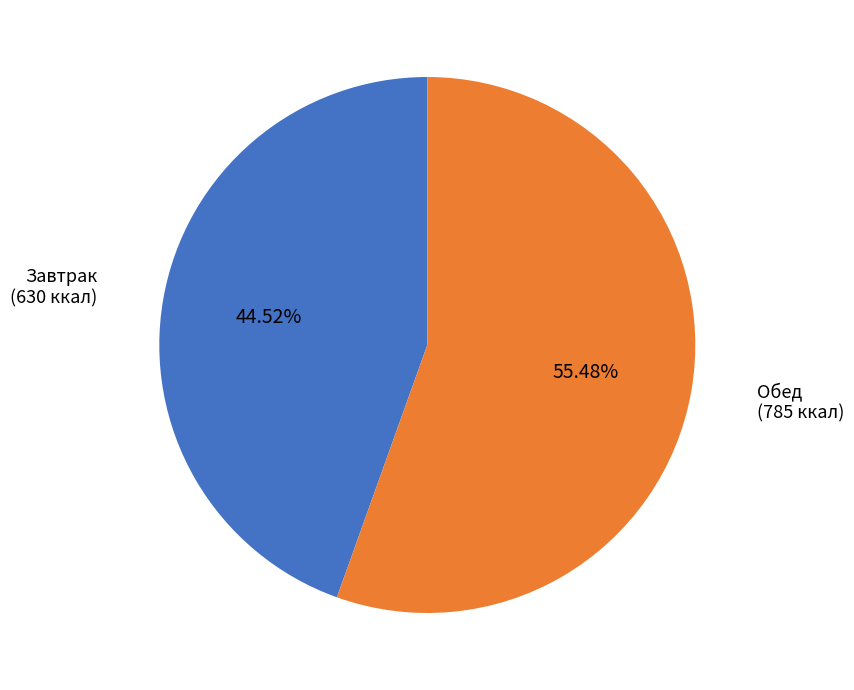

How many segments does this pie chart have?

2